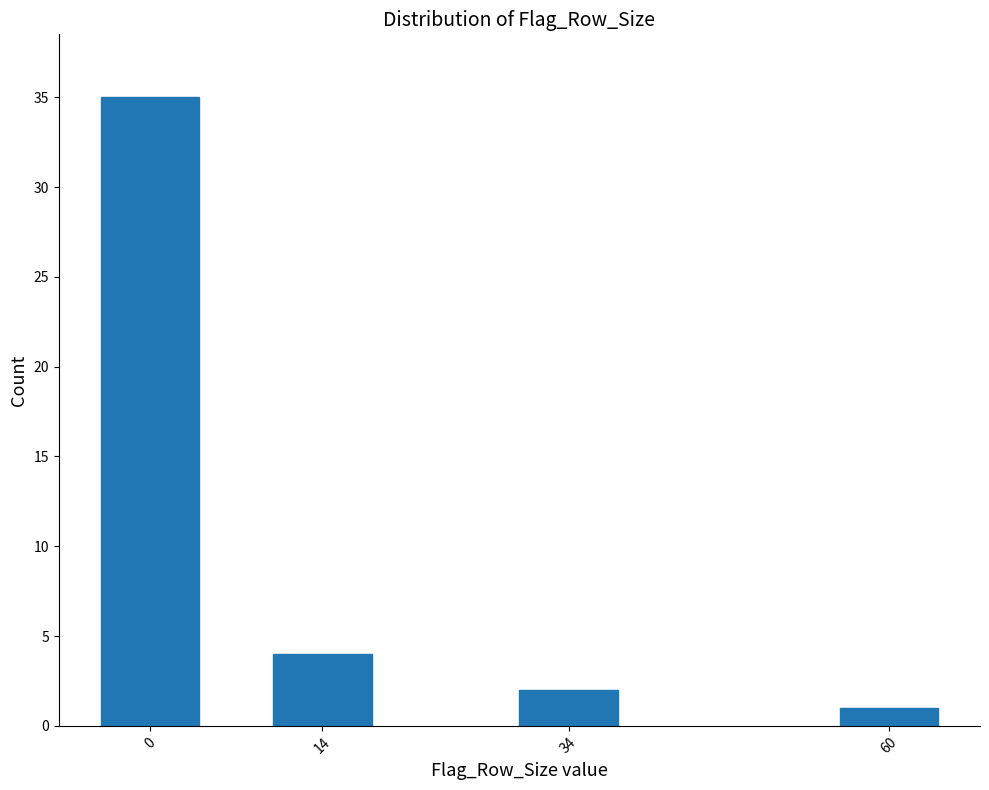

Reading left to right, what are all the values shown in this chart?

0=35	14=4	34=2	60=1